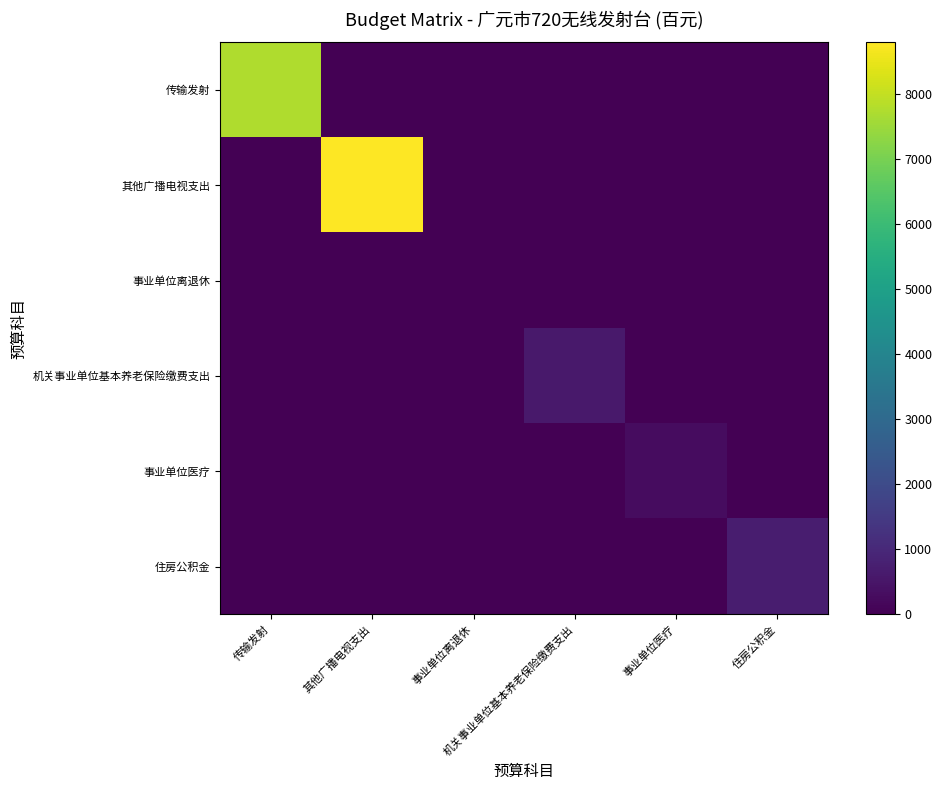

Reading left to right, extract all data points from this chart.

传输发射: 传输发射=7758	其他广播电视支出=0	事业单位离退休=0	机关事业单位基本养老保险缴费支出=0	事业单位医疗=0	住房公积金=0
其他广播电视支出: 传输发射=0	其他广播电视支出=8798	事业单位离退休=0	机关事业单位基本养老保险缴费支出=0	事业单位医疗=0	住房公积金=0
事业单位离退休: 传输发射=0	其他广播电视支出=0	事业单位离退休=8	机关事业单位基本养老保险缴费支出=0	事业单位医疗=0	住房公积金=0
机关事业单位基本养老保险缴费支出: 传输发射=0	其他广播电视支出=0	事业单位离退休=0	机关事业单位基本养老保险缴费支出=612	事业单位医疗=0	住房公积金=0
事业单位医疗: 传输发射=0	其他广播电视支出=0	事业单位离退休=0	机关事业单位基本养老保险缴费支出=0	事业单位医疗=306	住房公积金=0
住房公积金: 传输发射=0	其他广播电视支出=0	事业单位离退休=0	机关事业单位基本养老保险缴费支出=0	事业单位医疗=0	住房公积金=690